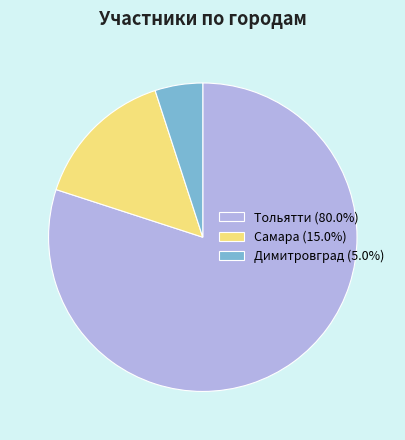

What is the smallest slice in the pie chart?

Димитровград